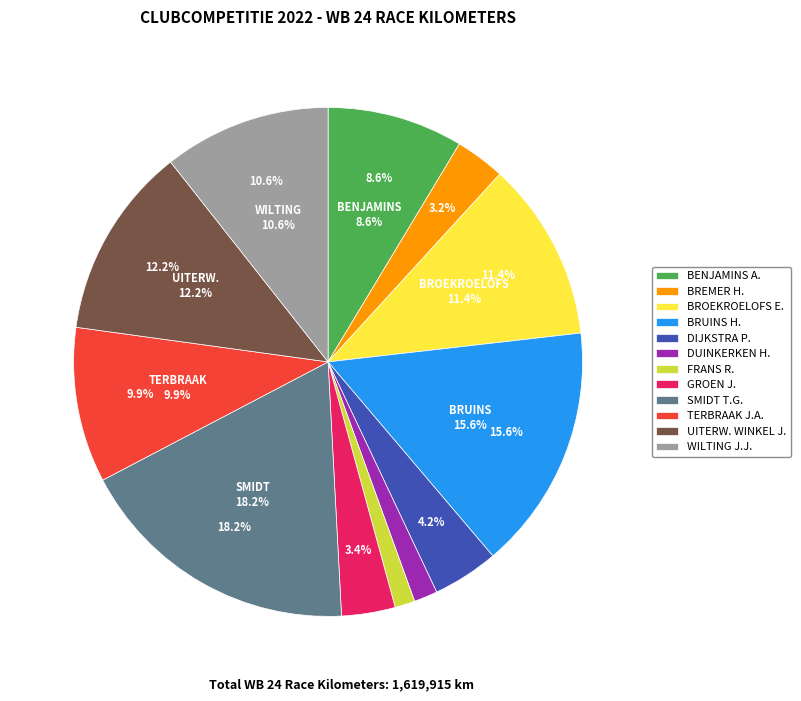

Is there a majority slice in this chart?

No